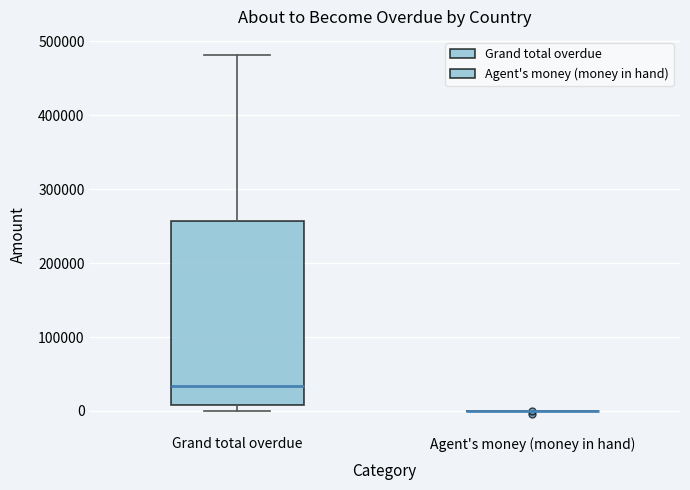

Comparing the boxes themselves (not the whiskers), which one is the tallest?

Grand total overdue